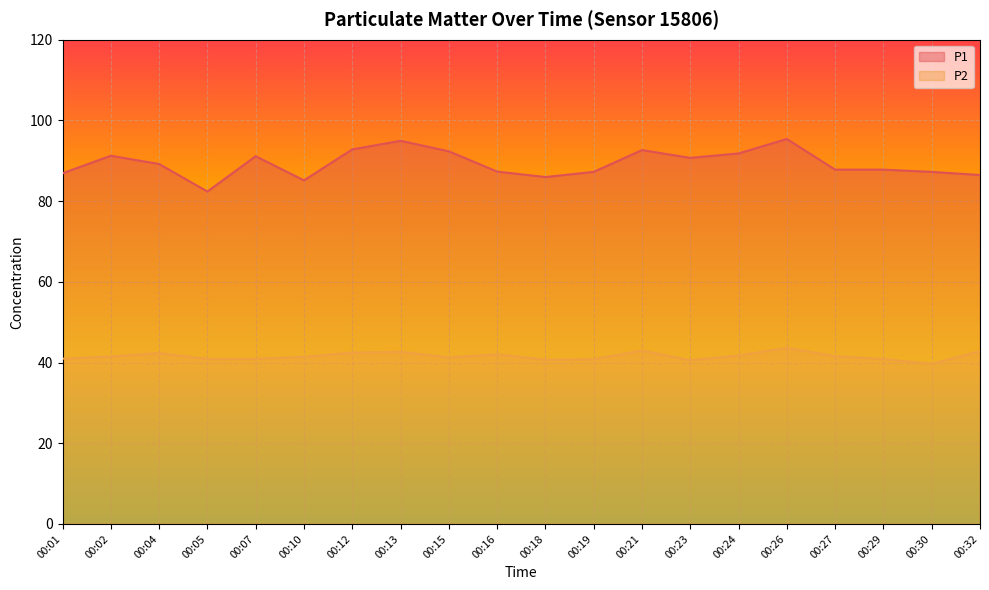

Rank the series at 00:10 from lowest to highest value.

P2, P1